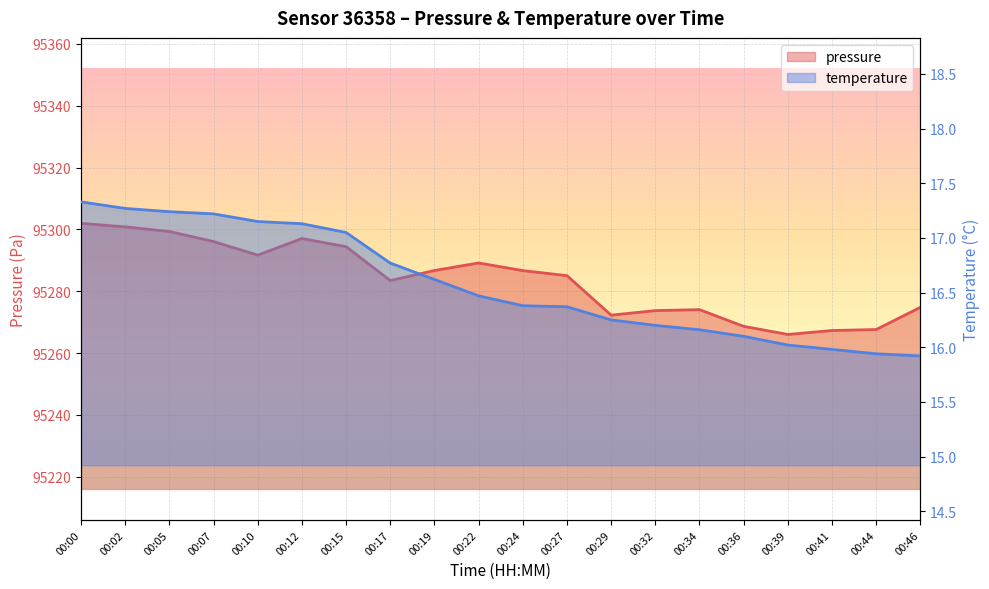

List the series in order of their overall mean, highest first.

pressure, temperature